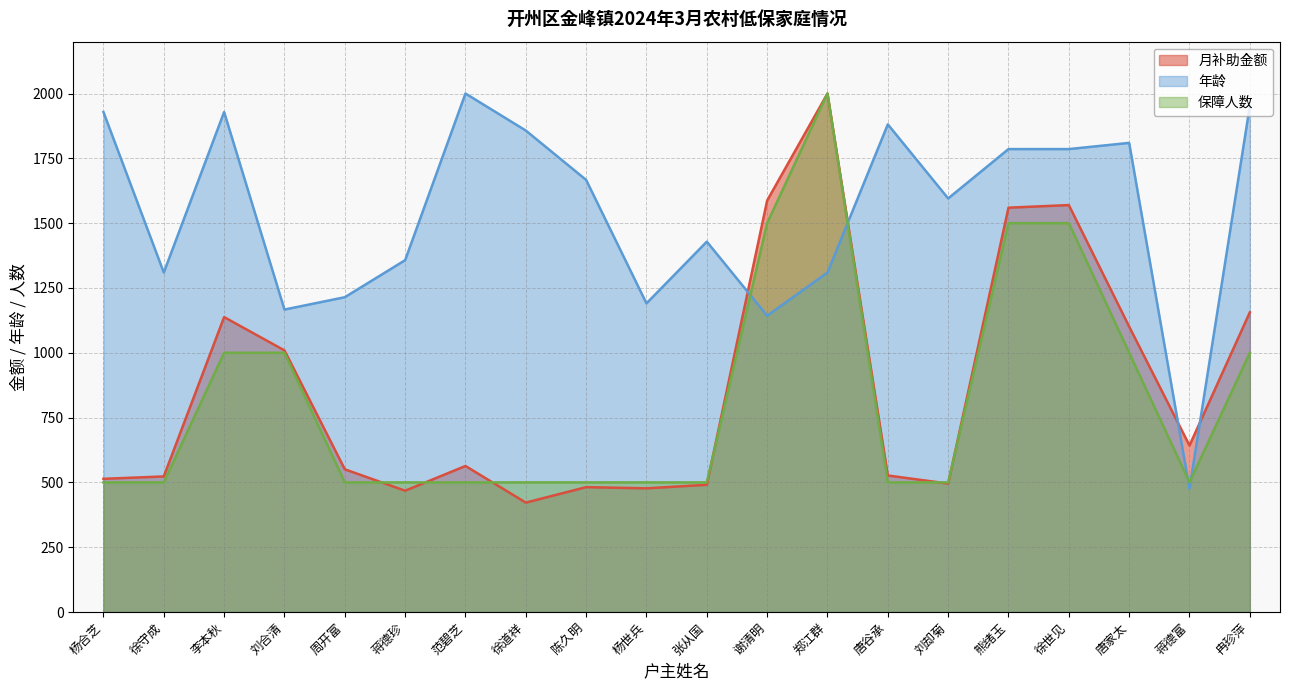

The value of 月补助金额 at 徐道祥 is 422.0. True or false?

True